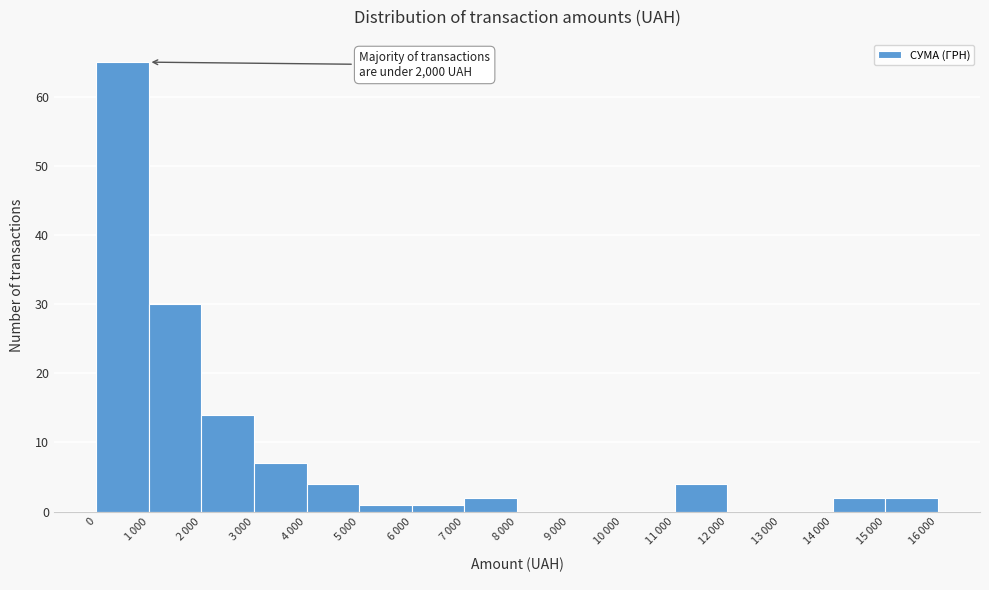

What is the greatest value displayed?

65